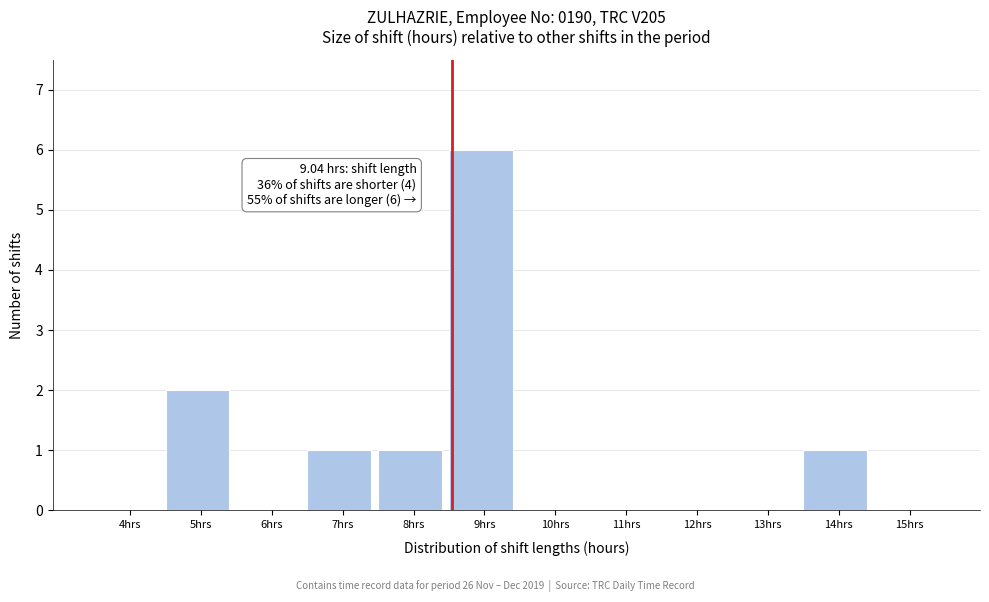

Reading left to right, extract all data points from this chart.

4hrs=0	5hrs=2	6hrs=0	7hrs=1	8hrs=1	9hrs=6	10hrs=0	11hrs=0	12hrs=0	13hrs=0	14hrs=1	15hrs=0